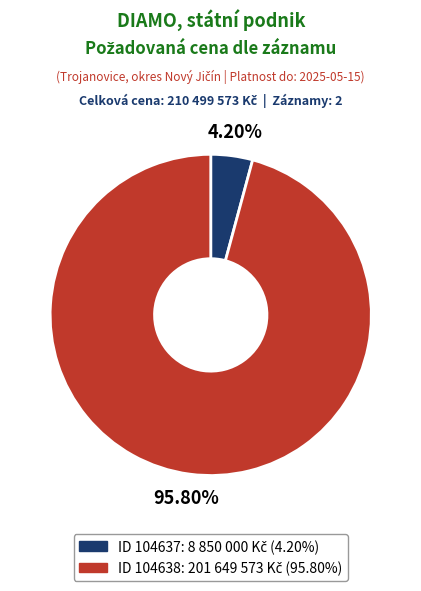

Does any single category account for the majority?

Yes